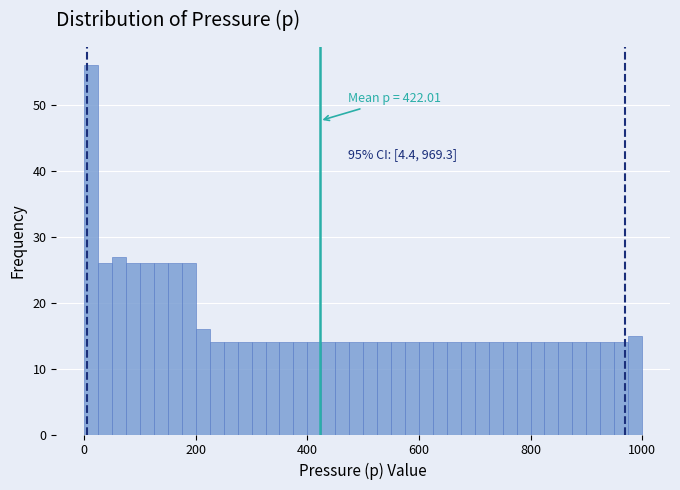

Around what value on the x-axis is the tallest bar? Give the approximate position of its centre, as read against the axis.

20